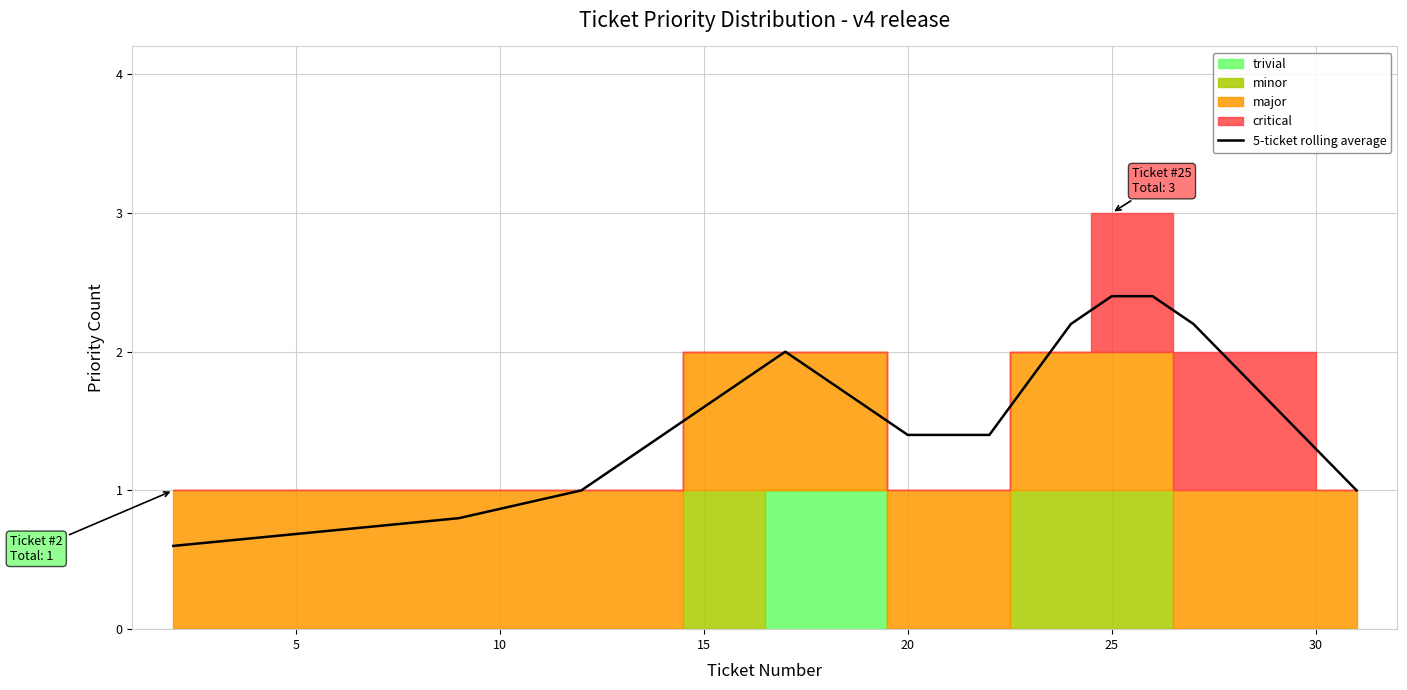

Reading left to right, list all the values displayed in this chart.

0.6	0.8	1.0	1.2	1.4	1.6	1.8	2.0	1.8	1.6	1.4	1.4	1.4	1.8	2.2	2.4	2.4	2.2	1.6	1.0